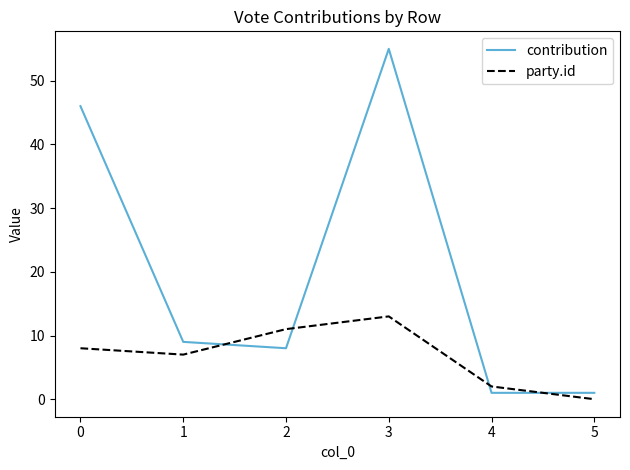

Where is the first local maximum for contribution?

3